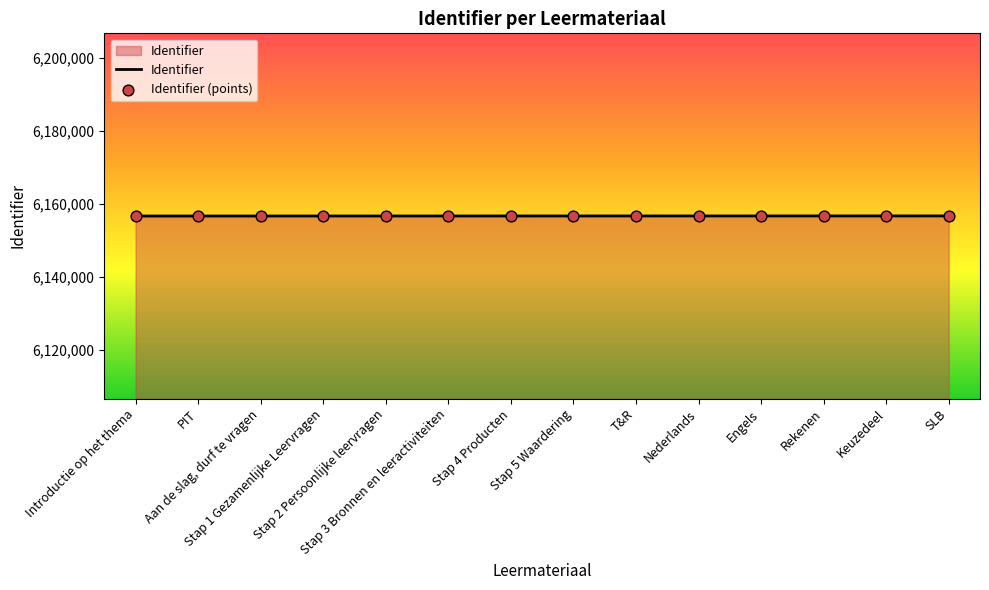

Approximately how many times larger is the value at Stap 5 Waardering compared to T&R?

1.0